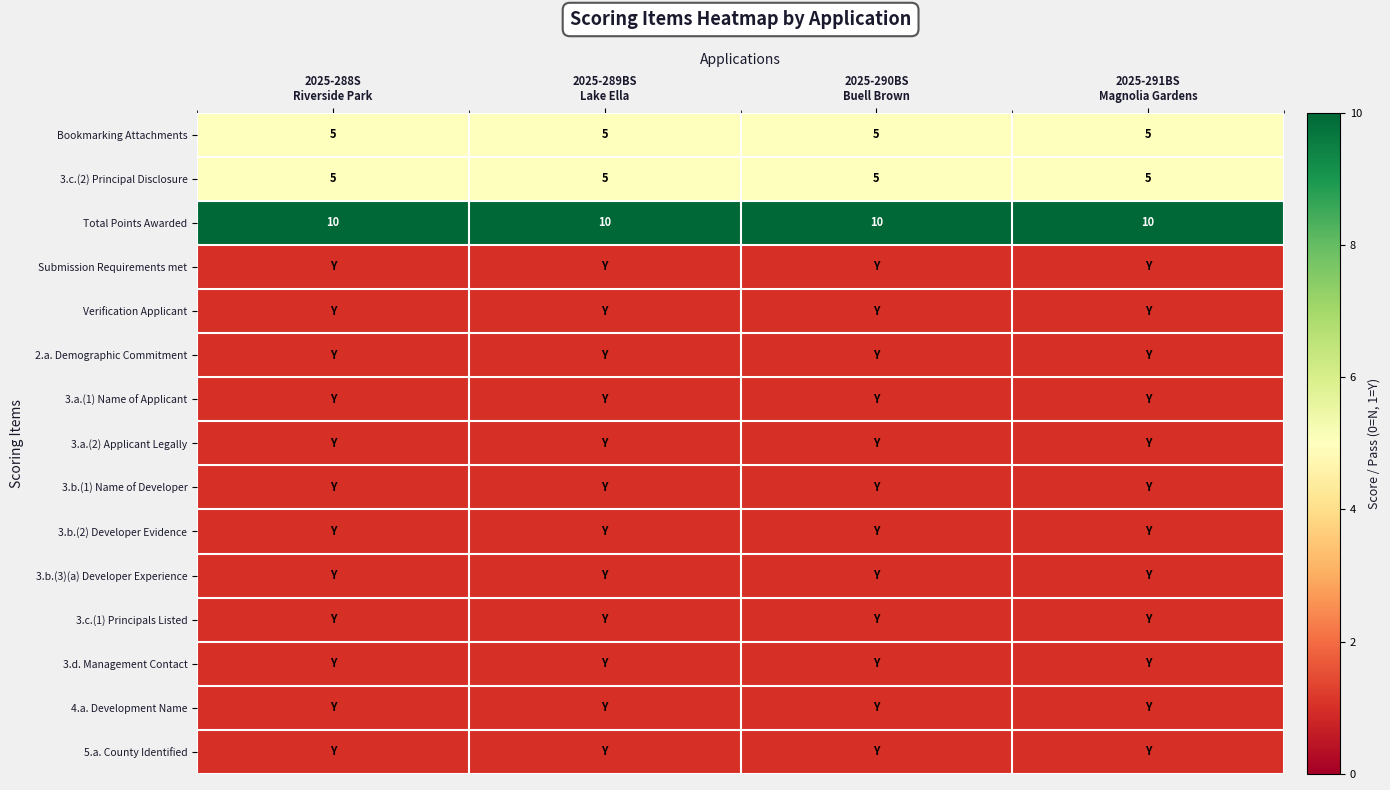

Which series has the largest range (max minus min)?

Bookmarking Attachments